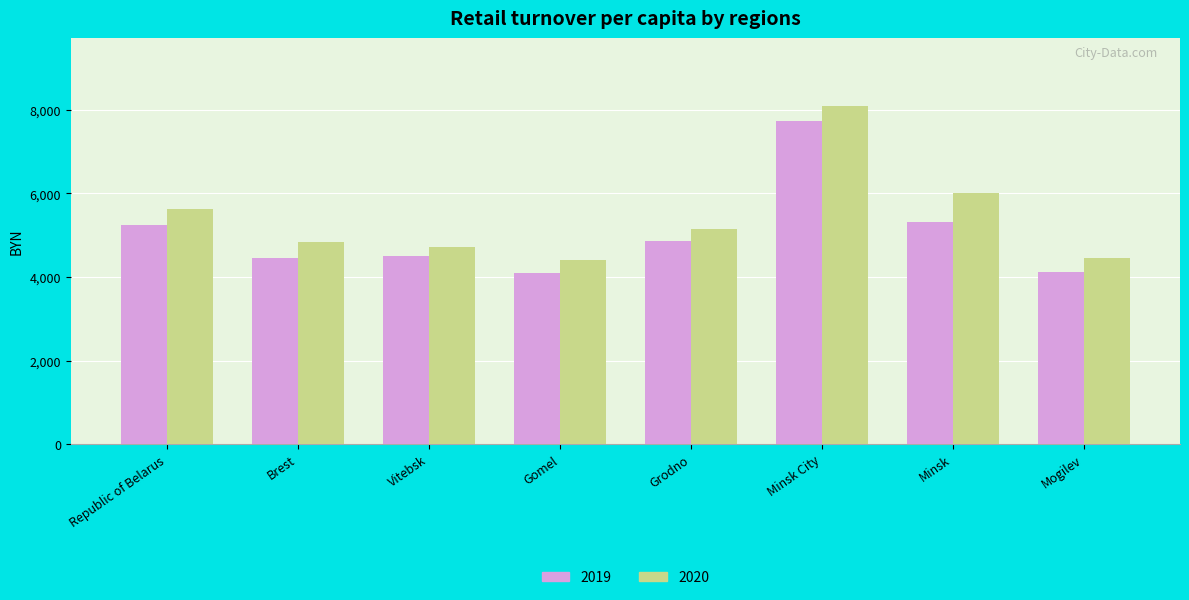

Is it true that 2019 equals 7176.9 at Grodno?

False